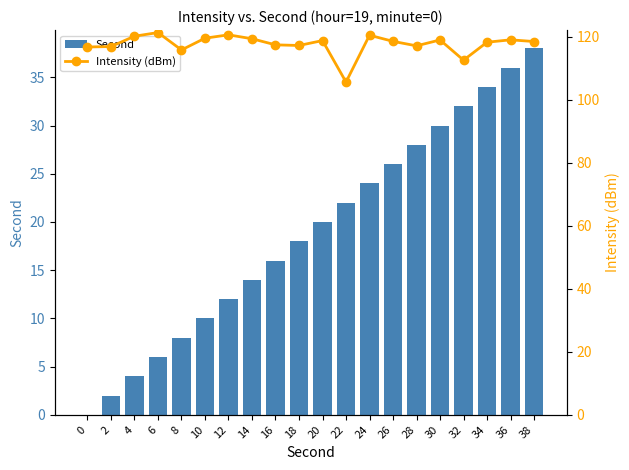

Is it true that Intensity (dBm) equals 195.9 at 10?

False